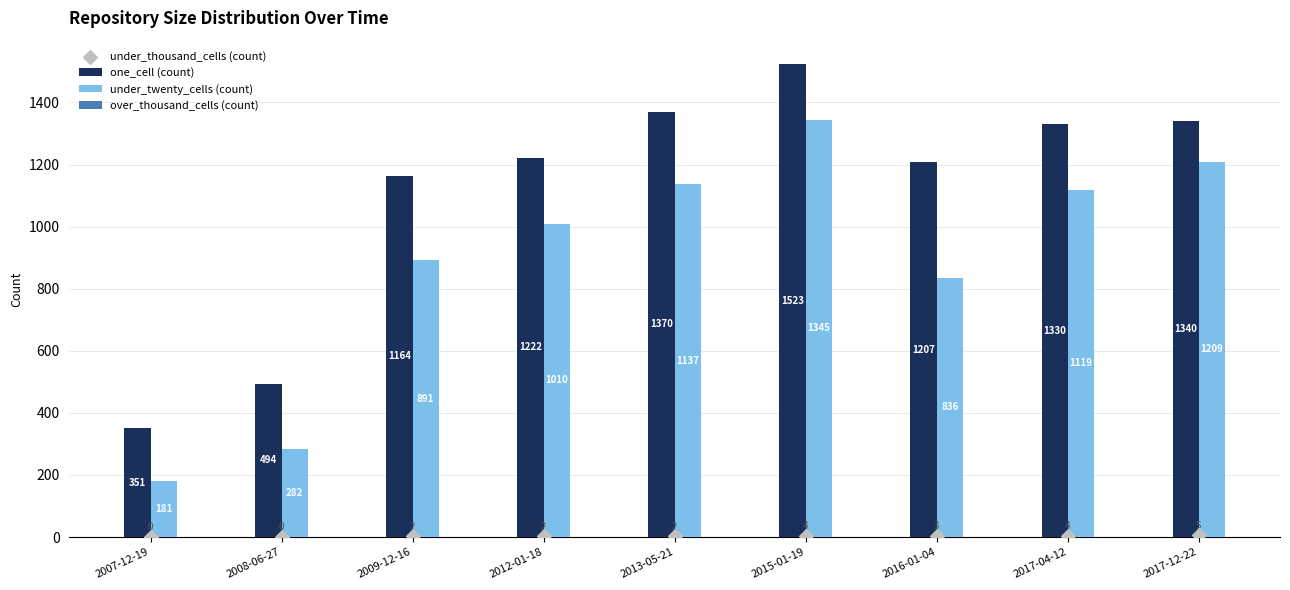

Which series contains the highest Y value?

one_cell (count)